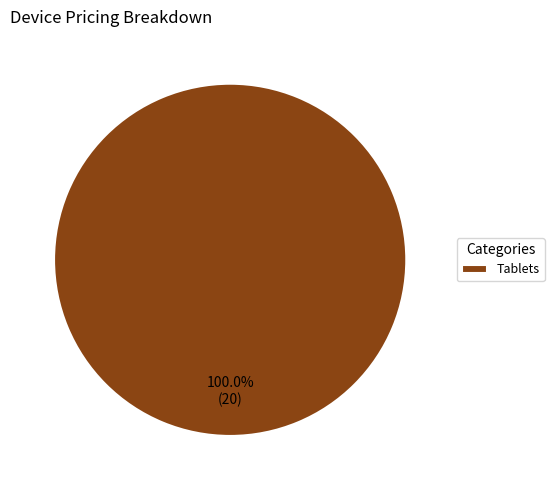

Is there a majority slice in this chart?

Yes